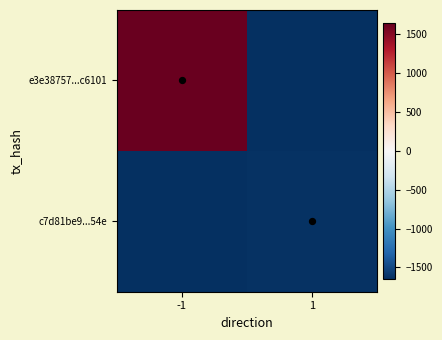

How many data points does each series have?

2